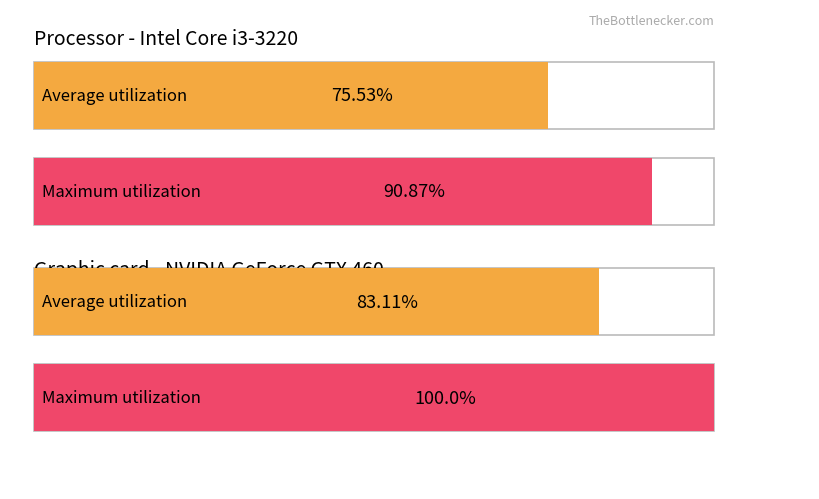

Is it true that Average utilization equals 134.0 at обл. Благоевград?

False